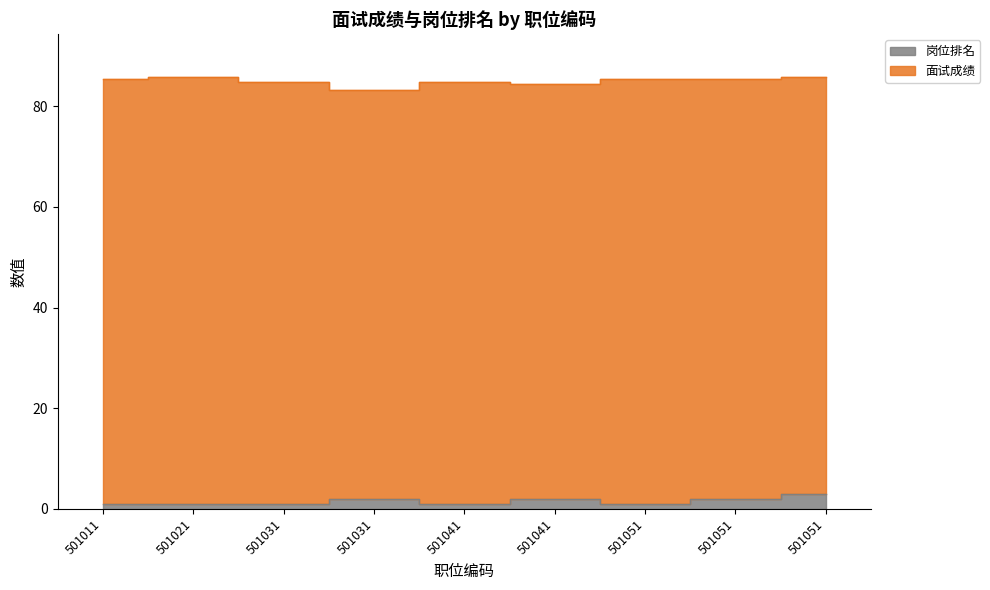

Rank the categories by value from highest to lowest.

501051, 501031, 501041, 501051, 501011, 501021, 501031, 501041, 501051